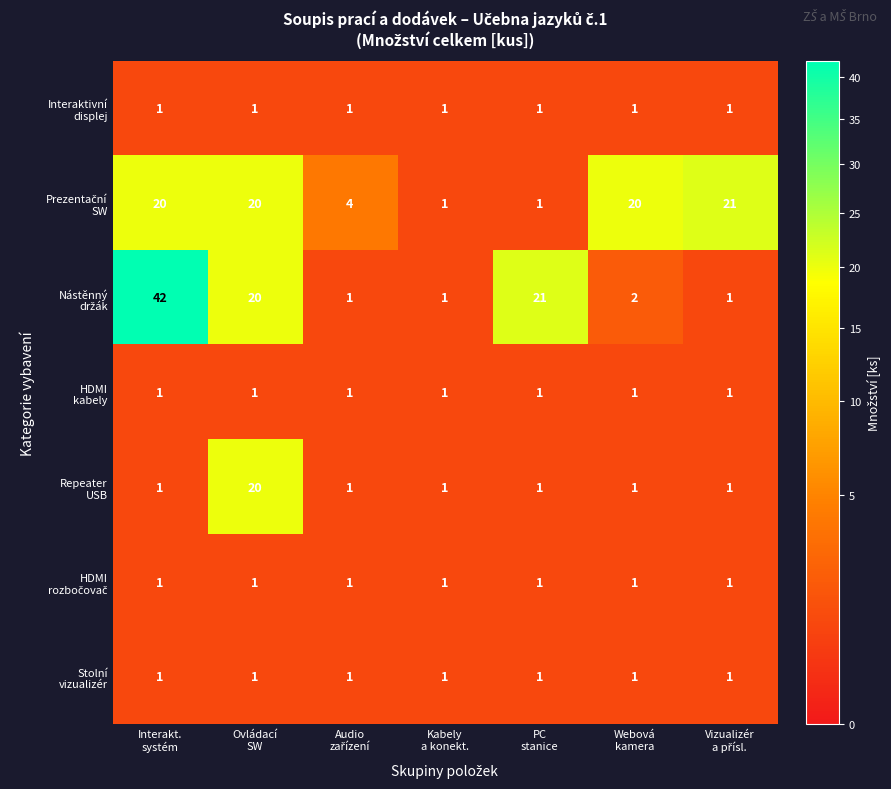

What is the greatest value displayed?

42